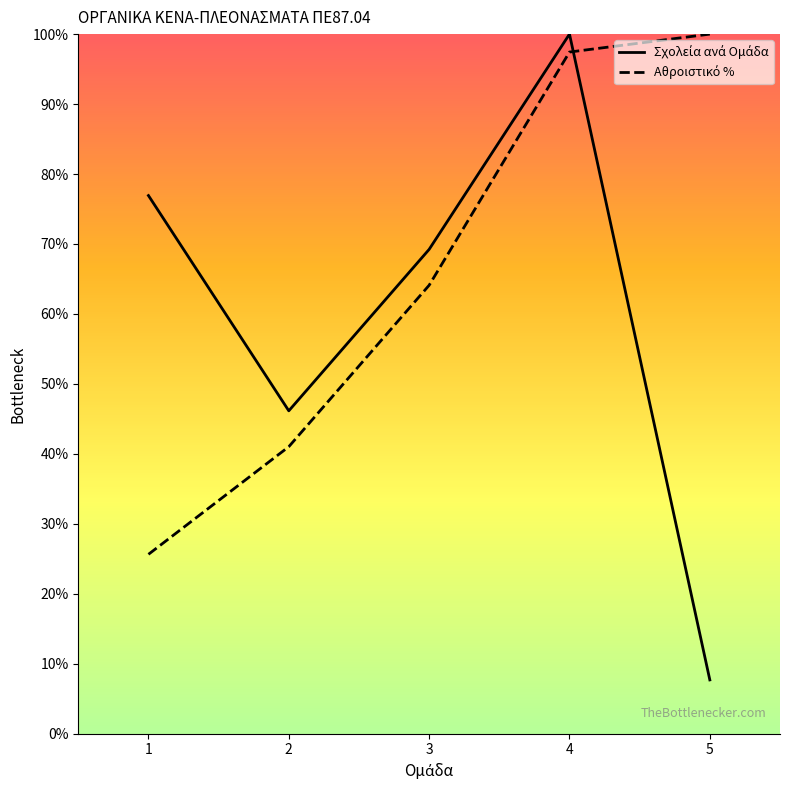

What is the minimum value shown in the chart?

7.7